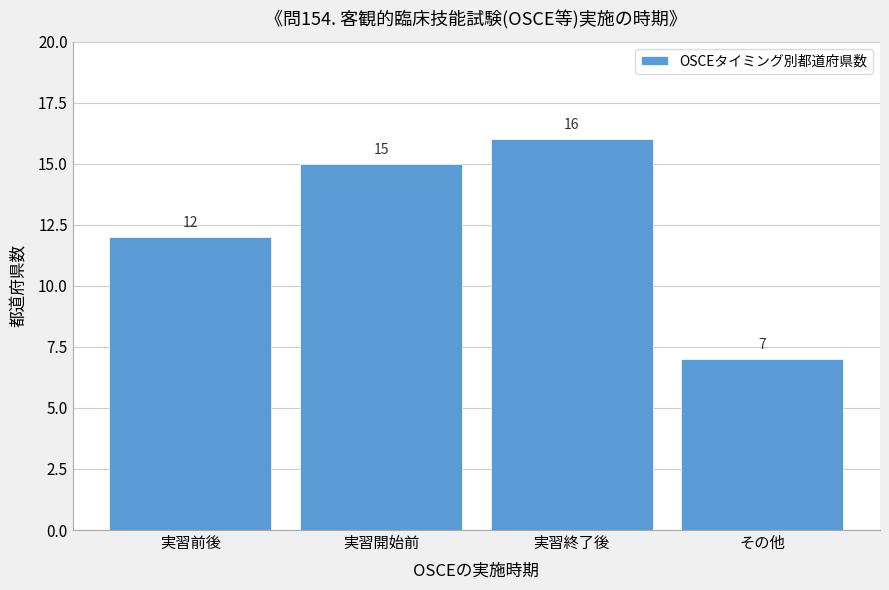

Reading left to right, transcribe all the data shown in this chart.

実習前後=12	実習開始前=15	実習終了後=16	その他=7